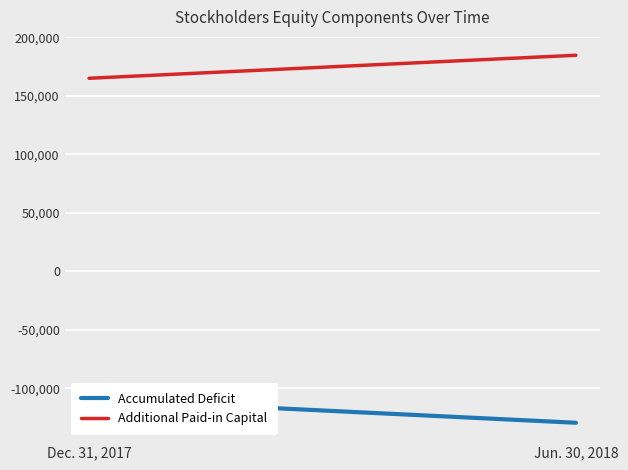

Rank the series by their maximum value, from lowest to highest.

Accumulated Deficit, Additional Paid-in Capital